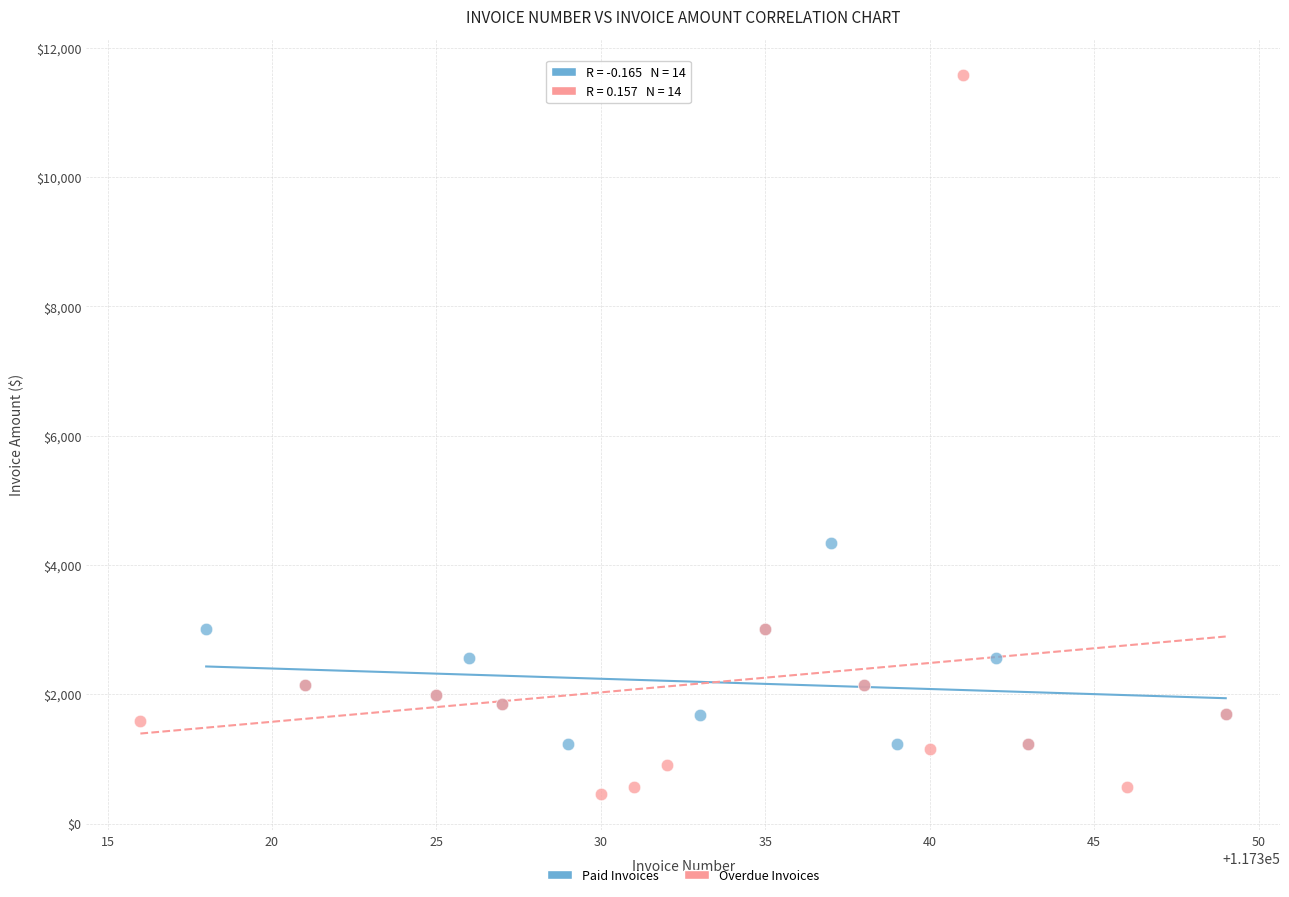

Which series has the largest Y range (max minus min)?

Overdue Invoices